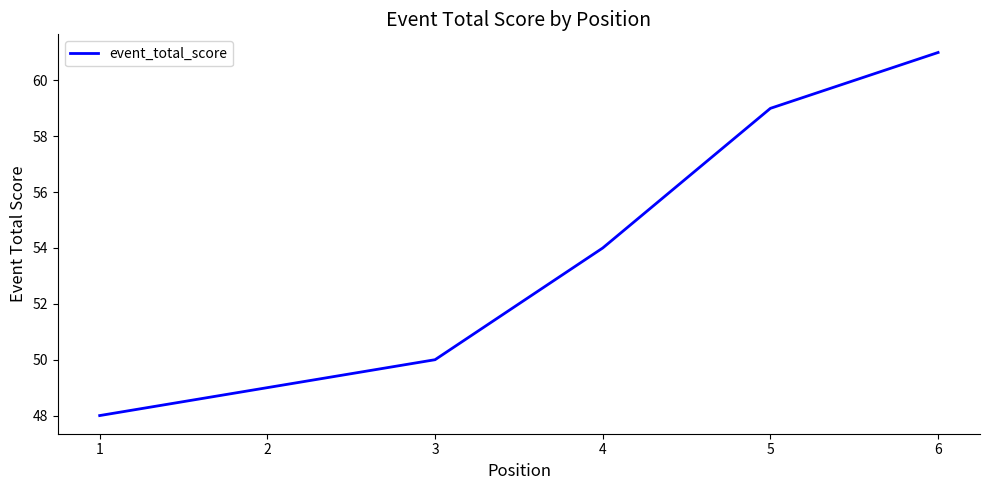

Which has a higher value, 2 or 5?

5